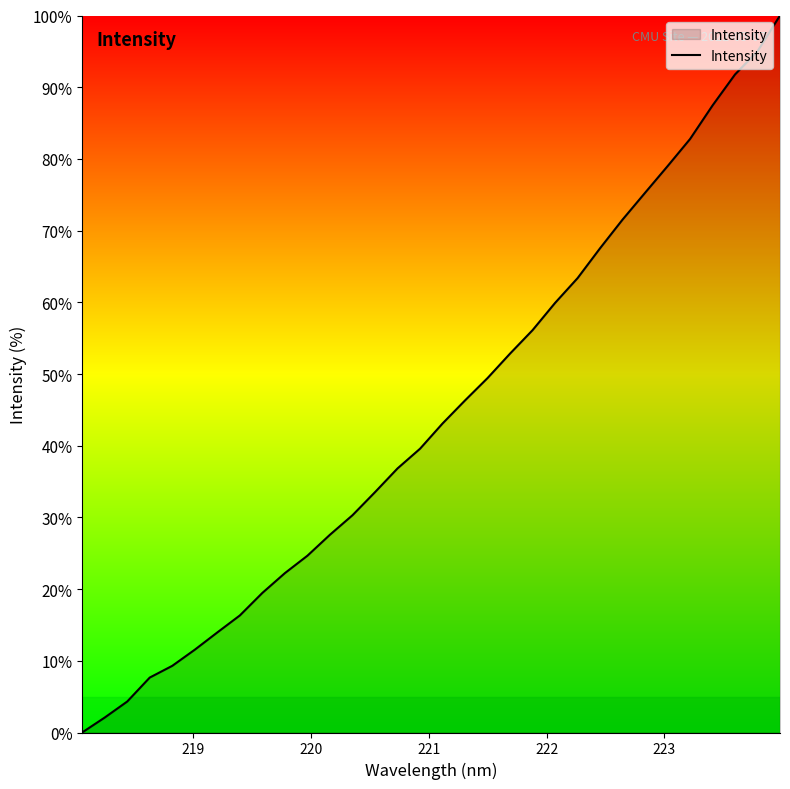

What is the sum of all values?

1420.8